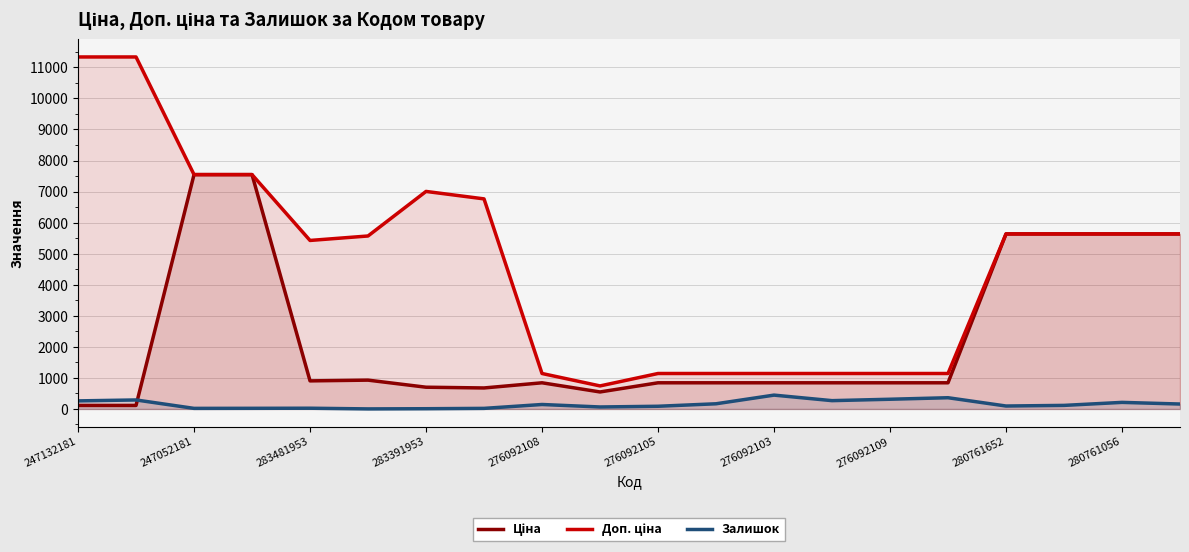

Which series has the largest total across all categories?

Доп. ціна